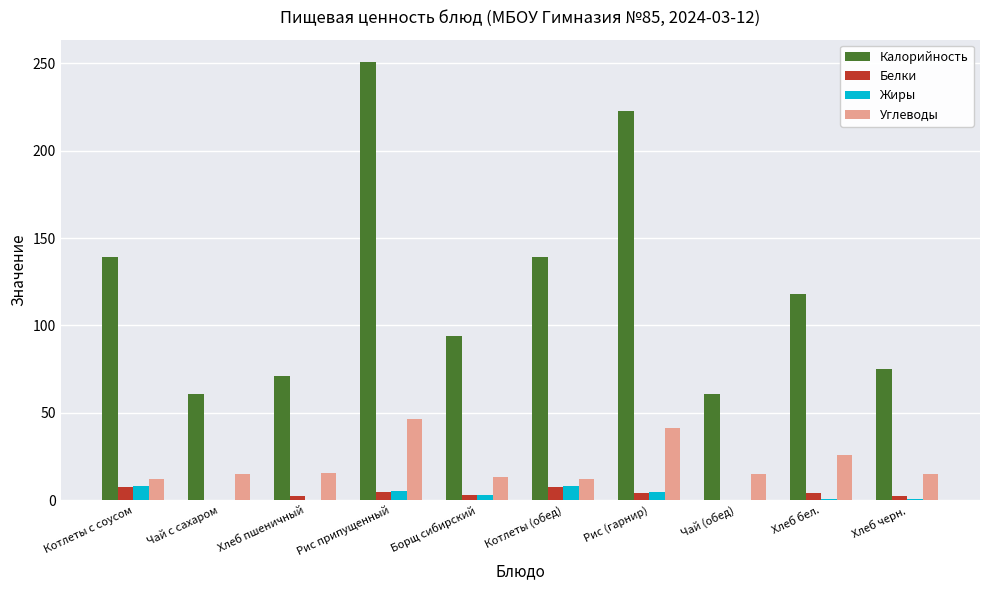

What is the total value across all series at Котлеты (обед)?

166.1